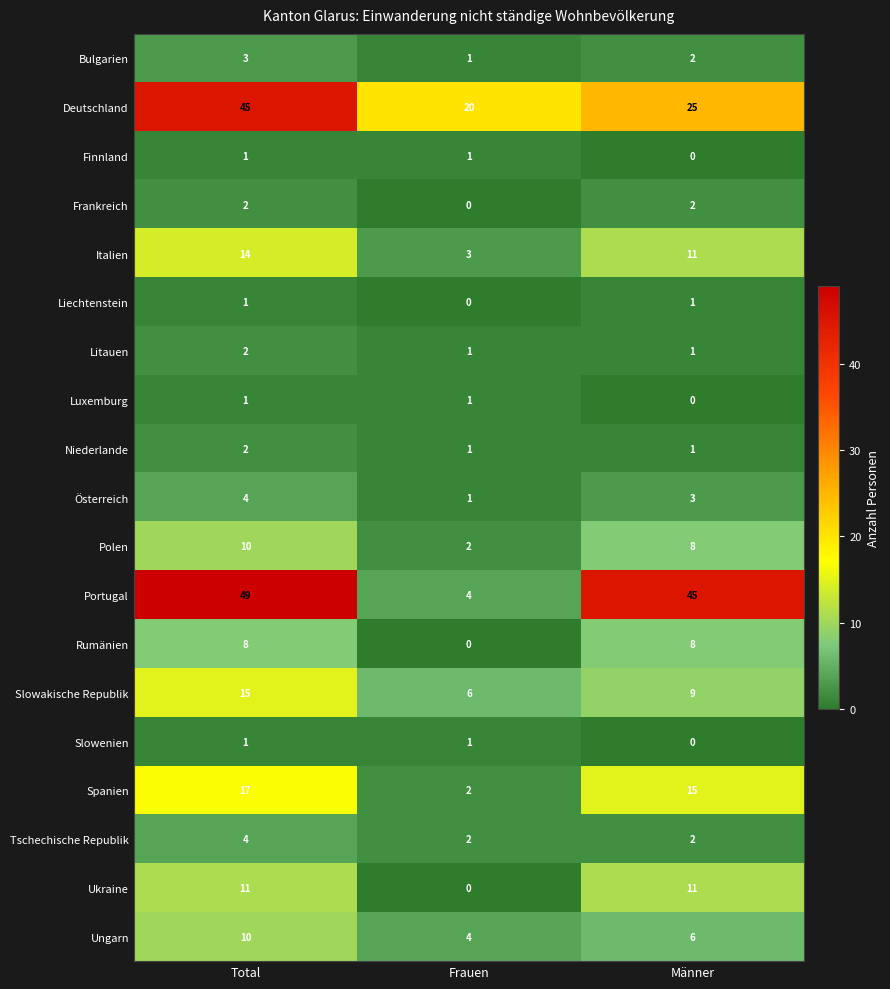

Which series has the largest range (max minus min)?

Portugal